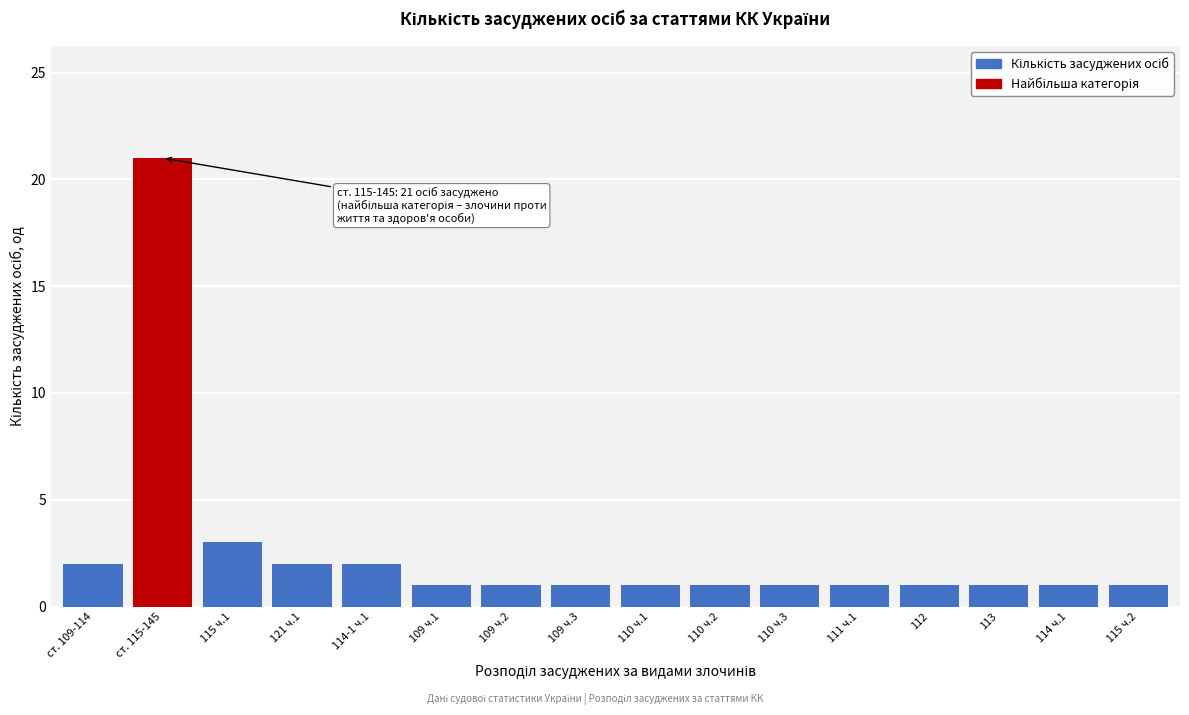

Reading right to left, transcribe all the data shown in this chart.

115 ч.2=1	114 ч.1=1	113=1	112=1	111 ч.1=1	110 ч.3=1	110 ч.2=1	110 ч.1=1	109 ч.3=1	109 ч.2=1	109 ч.1=1	114-1 ч.1=2	121 ч.1=2	115 ч.1=3	ст. 115-145=21	ст. 109-114=2